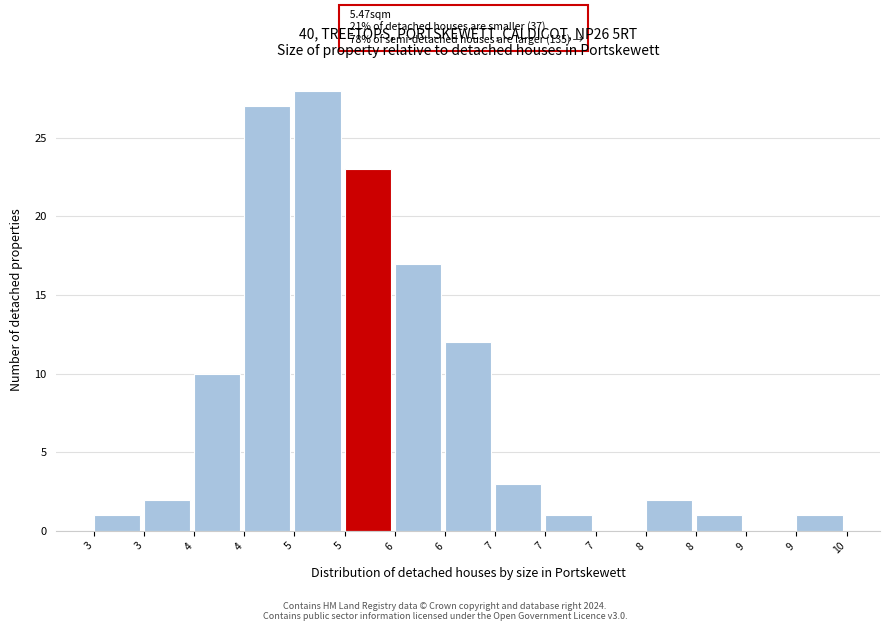

How many series are shown in this chart?

1